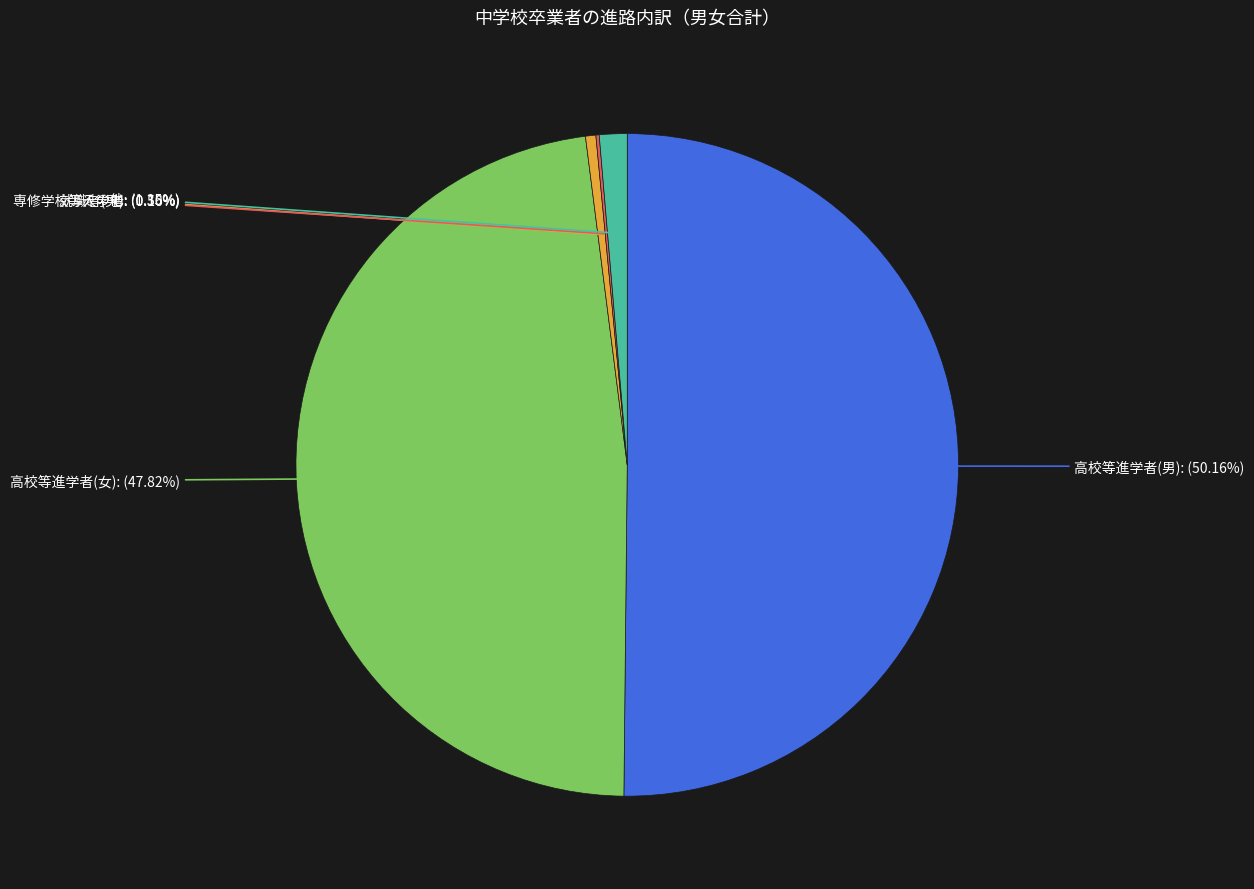

What is the largest slice in the pie chart?

高校等進学者(男)